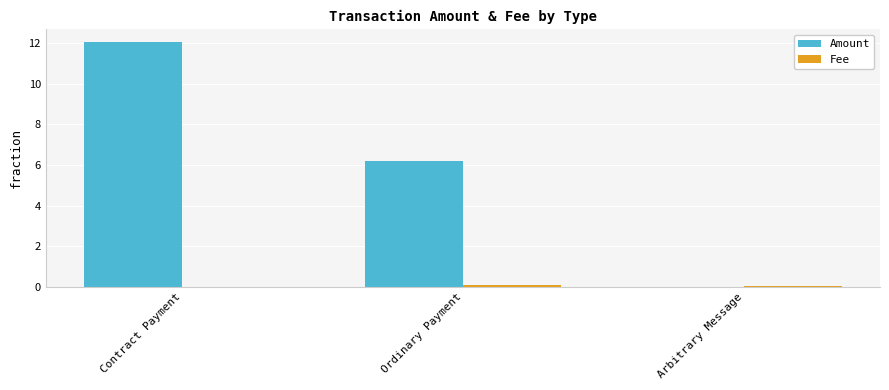

Where does the Amount series first go above 6?

Contract Payment